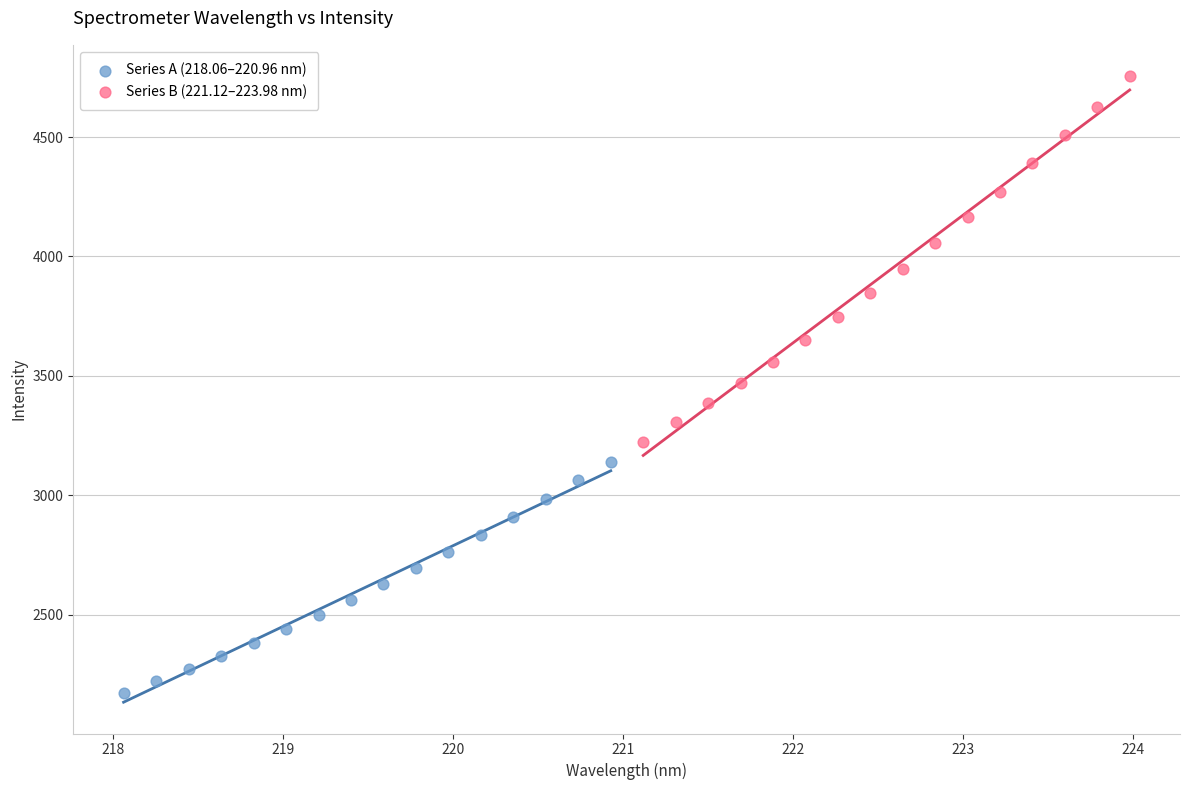

What are all the series names shown in the legend?

Series A (218.06–220.96 nm), Series B (221.12–223.98 nm)